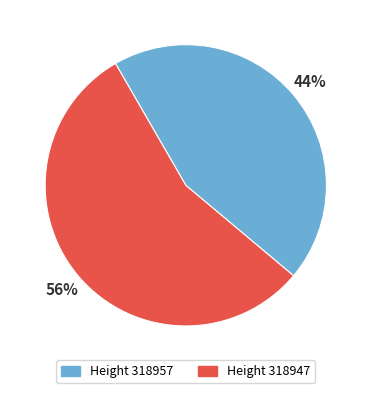

Is there any slice that represents more than half of the pie?

Yes